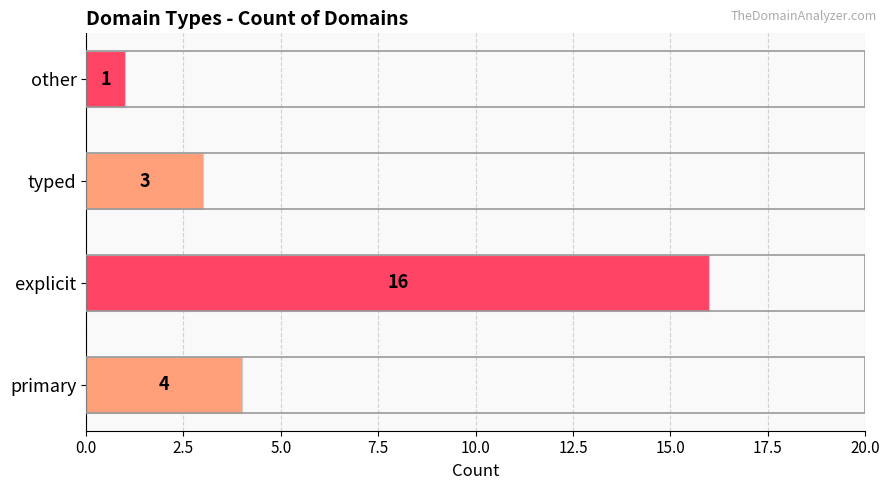

At which category does the chart reach its minimum across all series?

other